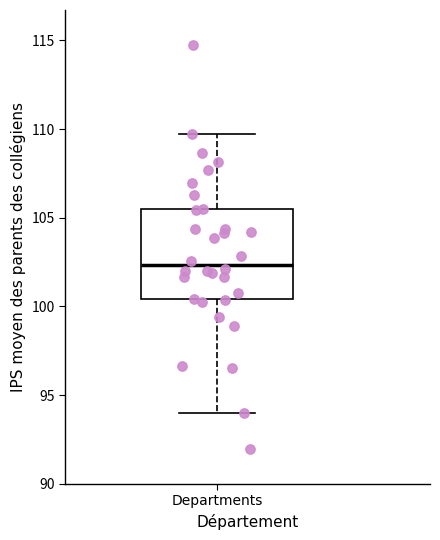

Transcribe this box plot: give where the median line is, the range the box spans, and where the two whiskers end, as read against the y-axis. The values are not printed on the chart, so give them approximately, as read against the axis.

median 102.5, box 100.5 to 105.5, whiskers 94.0 to 109.5